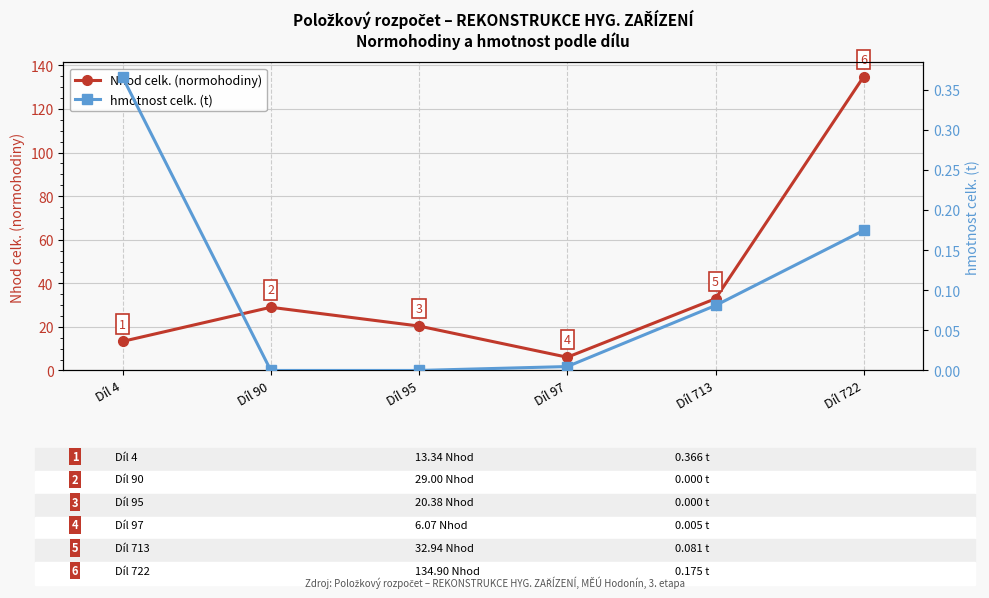

List the series in order of their overall mean, lowest first.

hmotnost celk. (t), Nhod celk. (normohodiny)